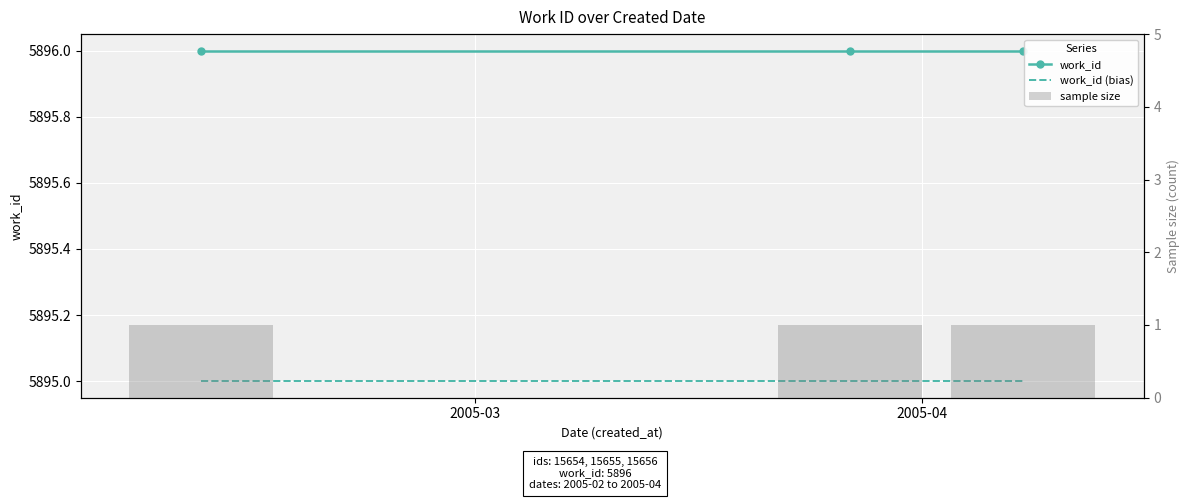

How many groups of bars are there?

3